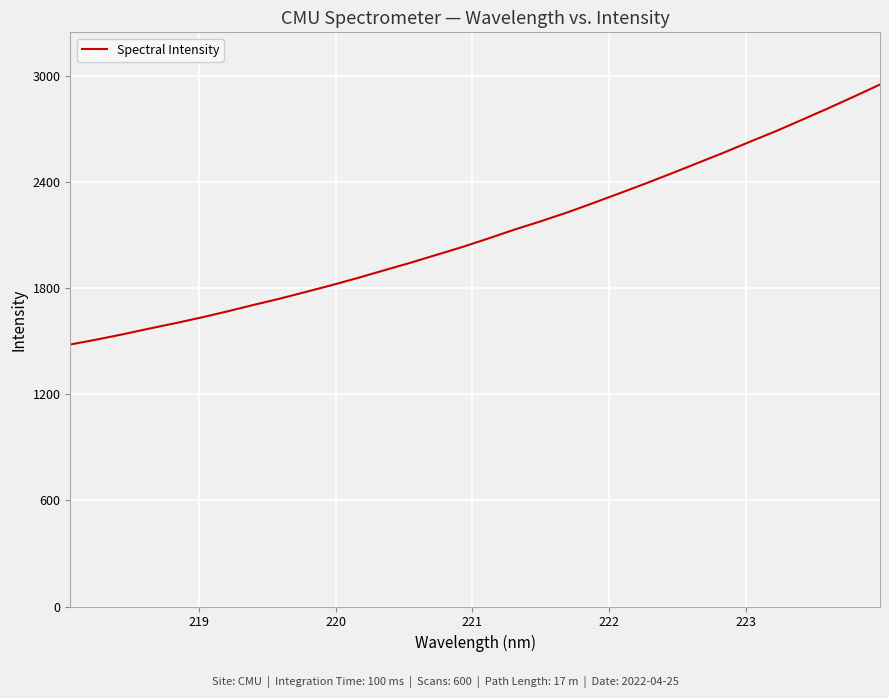

What is the difference between the maximum and minimum values?

1471.4